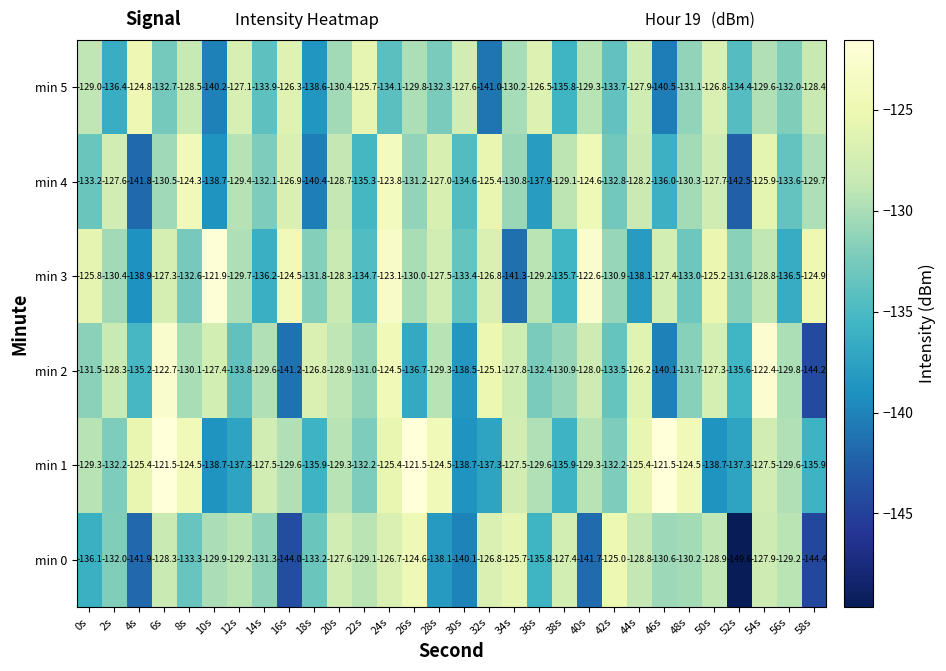

Read the min 1 value at 26s.

-121.5